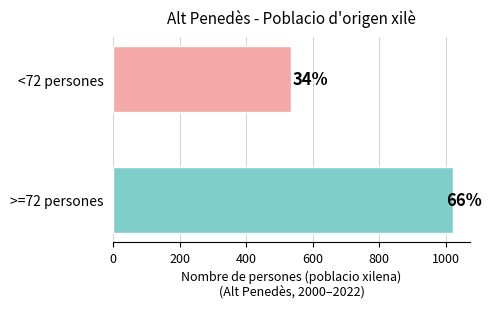

Are the bars horizontal?

Yes